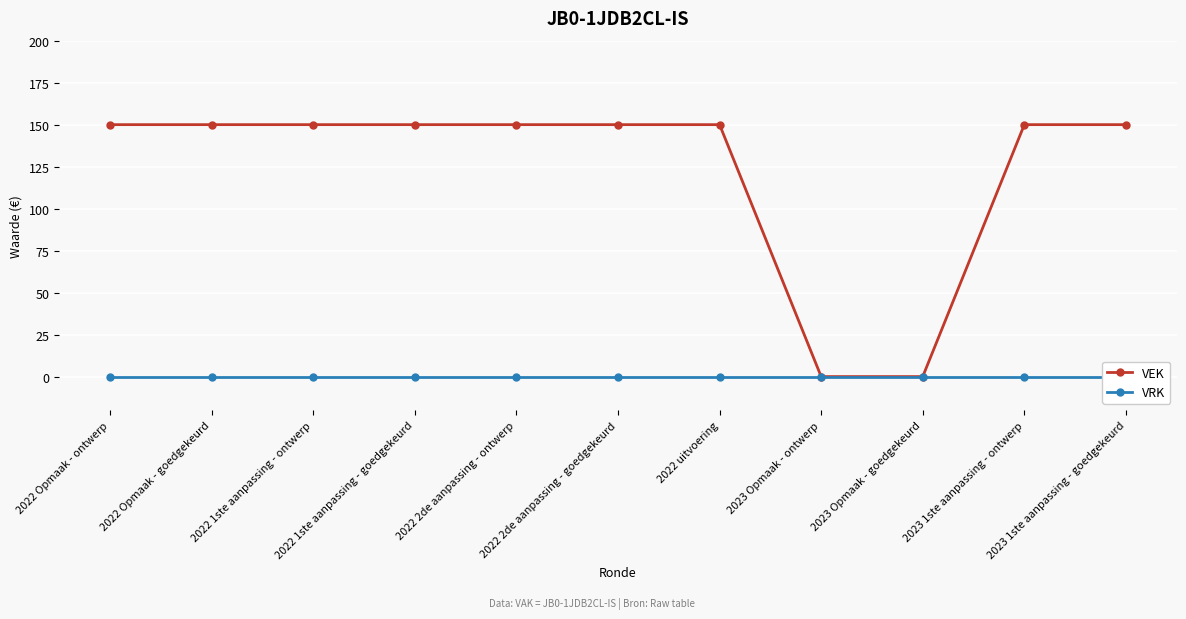

Read the VEK value at 2023 1ste aanpassing - ontwerp.

150